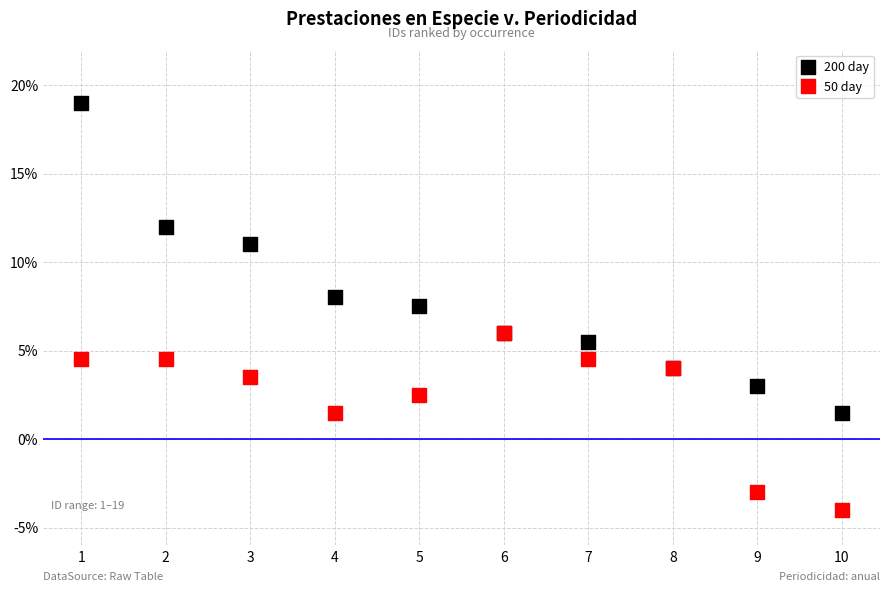

Which series contains the lowest Y value?

50 day